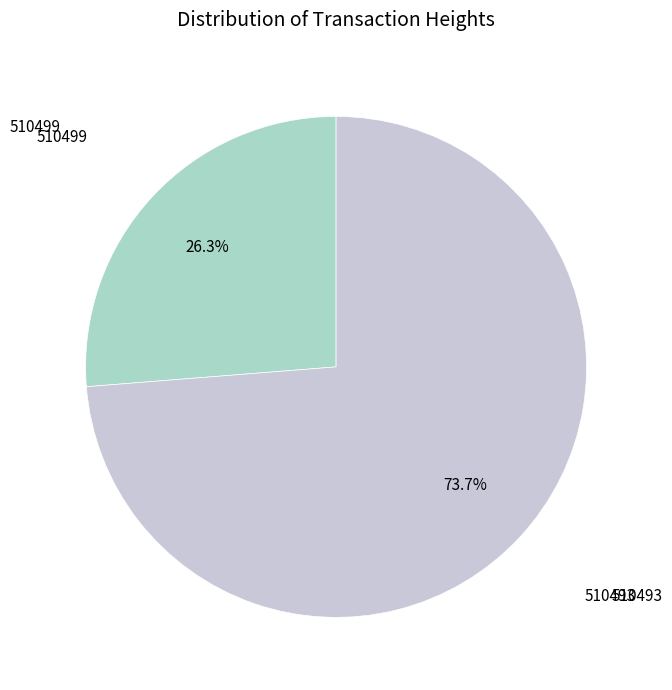

True or false: 510493 accounts for 74% of the total.

True